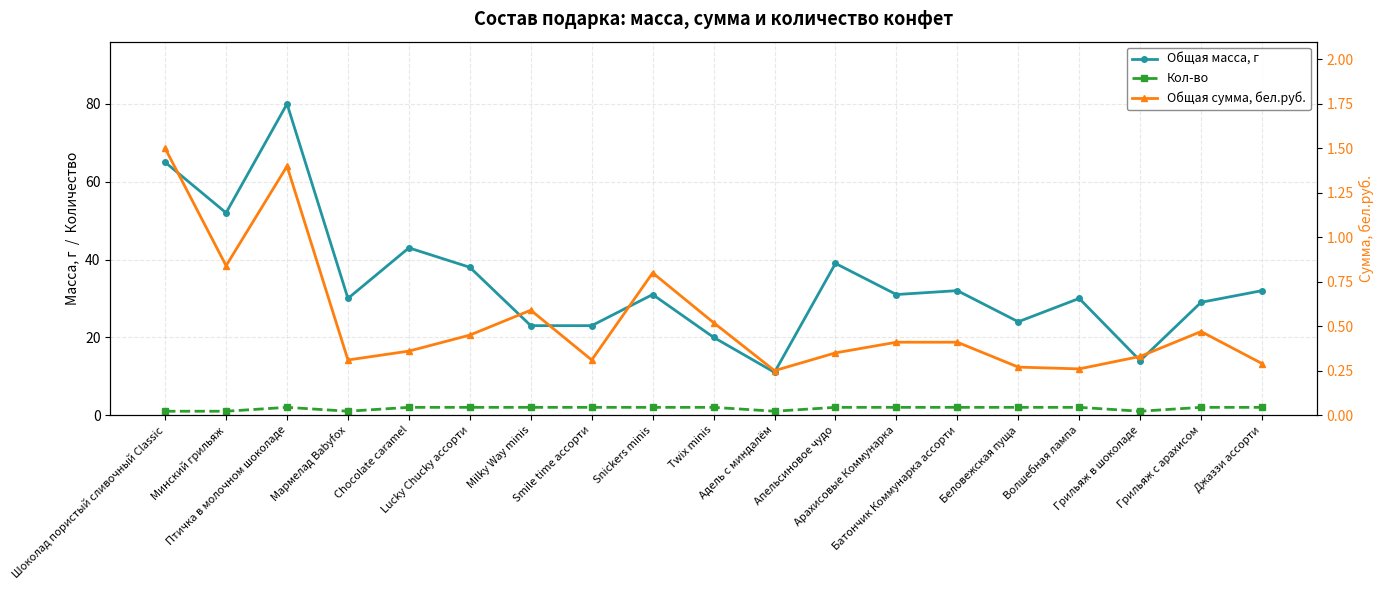

Where is Кол-во nearest to the value 1?

Шоколад пористый сливочный Classic